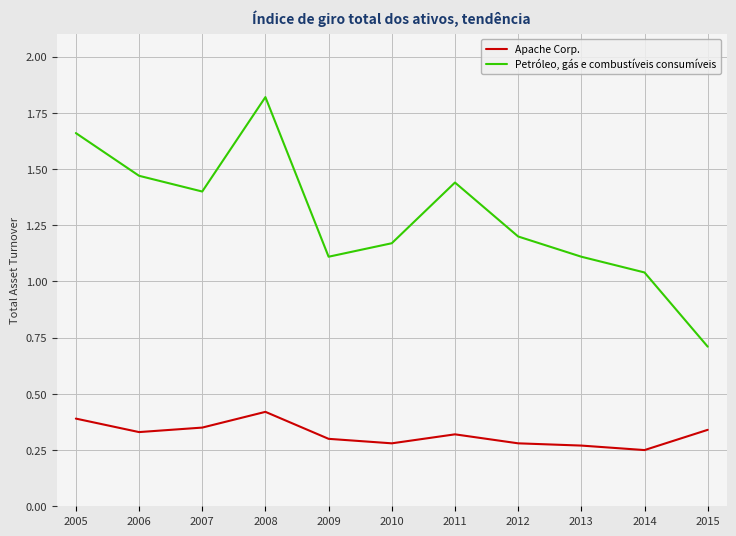

True or false: Petróleo, gás e combustíveis consumíveis and Apache Corp. cross at least once.

False